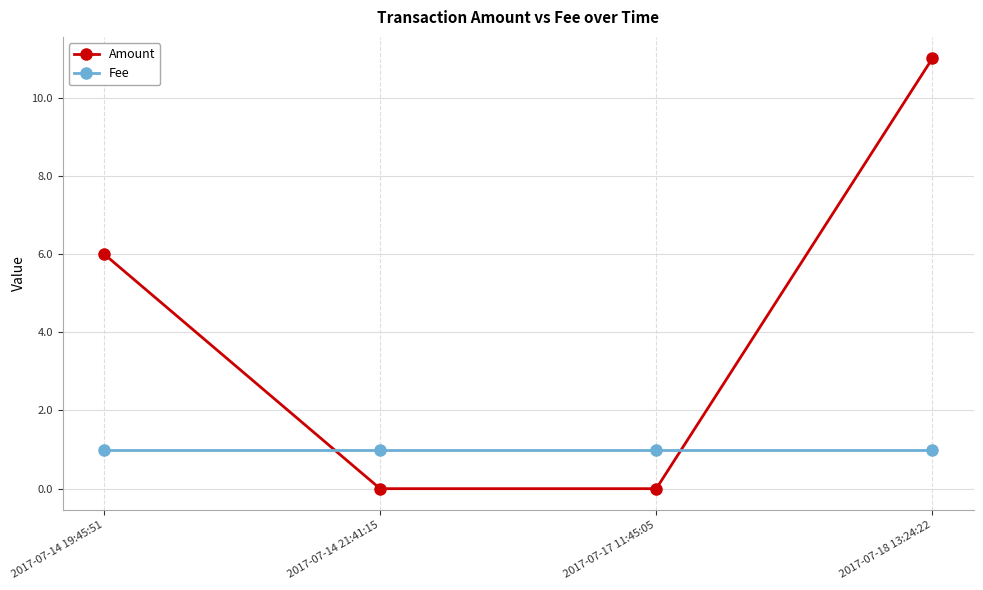

Reading left to right, extract all data points from this chart.

Amount: 2017-07-14 19:45:51=6	2017-07-14 21:41:15=0	2017-07-17 11:45:05=0	2017-07-18 13:24:22=11
Fee: 2017-07-14 19:45:51=1	2017-07-14 21:41:15=1	2017-07-17 11:45:05=1	2017-07-18 13:24:22=1